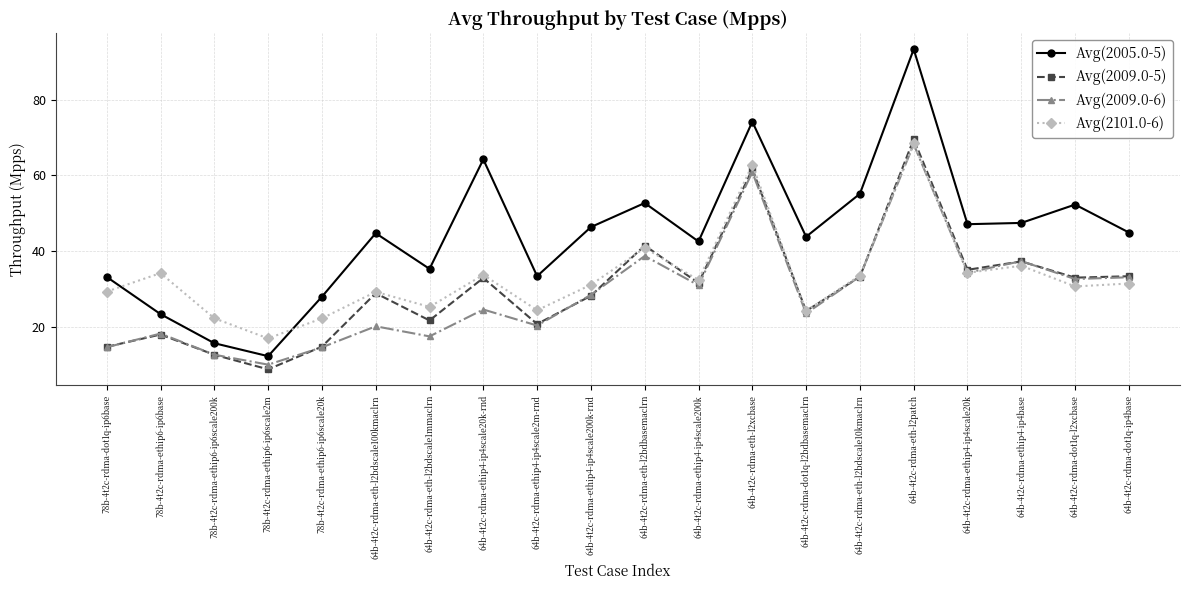

What is the average value of the Avg(2009.0-5) series?

30.0